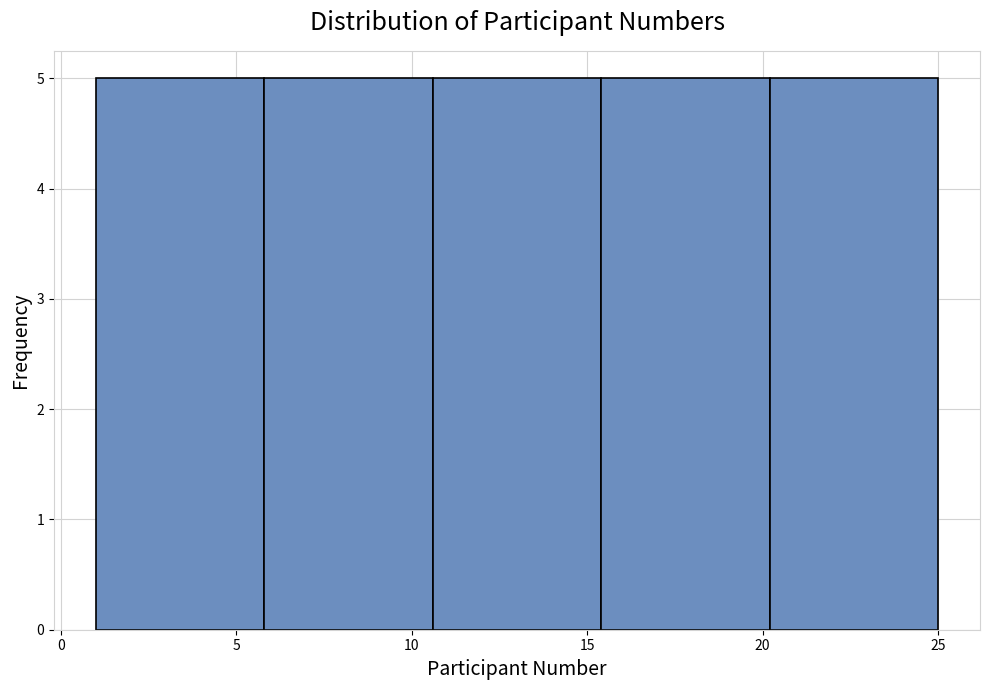

Reading left to right, transcribe this chart: for each bar, give the range it covers on the x-axis and its height. Neither the bar edges nor the heights are printed on the chart, so give them approximately, as read against the axes.

1.0 to 5.8: 5
5.8 to 10.6: 5
10.6 to 15.4: 5
15.4 to 20.2: 5
20.2 to 25.0: 5